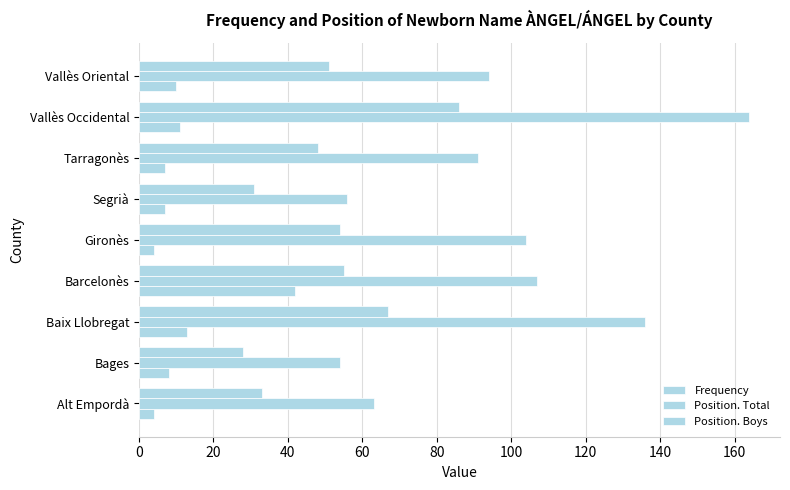

What is the lowest value of the Position. Boys series?

28